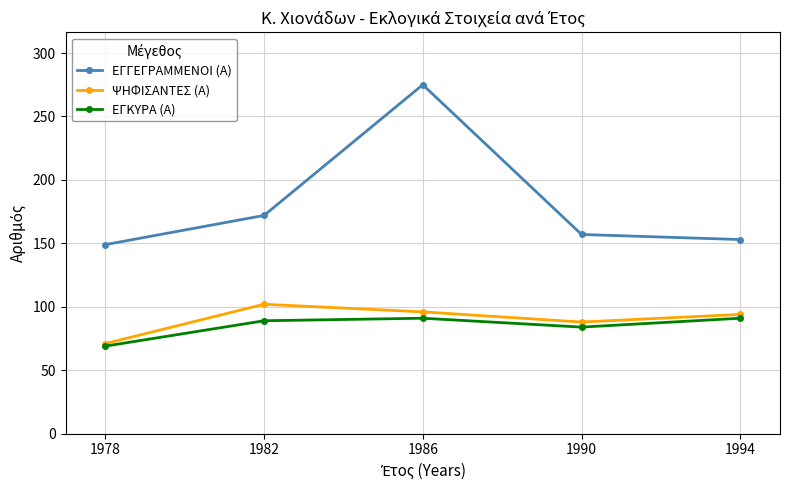

What is the maximum value shown in the chart?

275